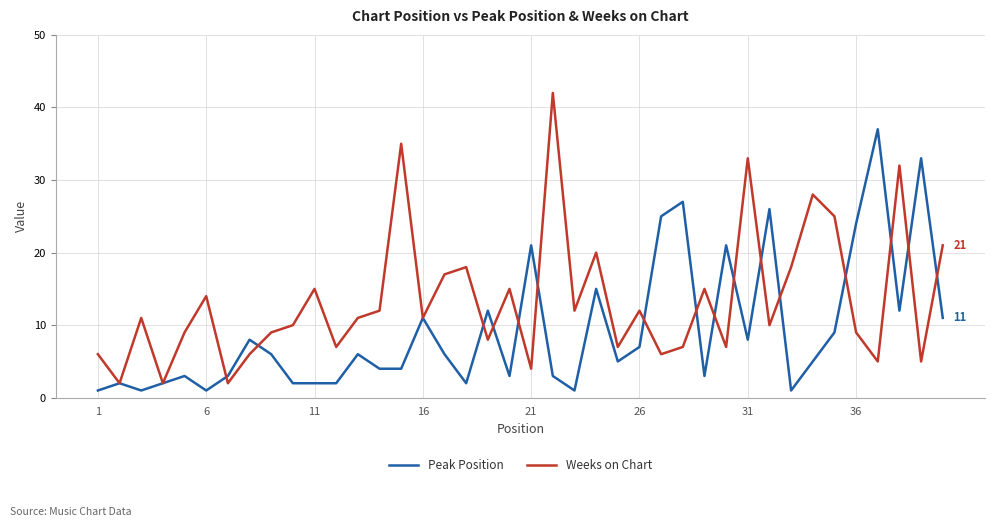

What is the greatest value displayed?

42